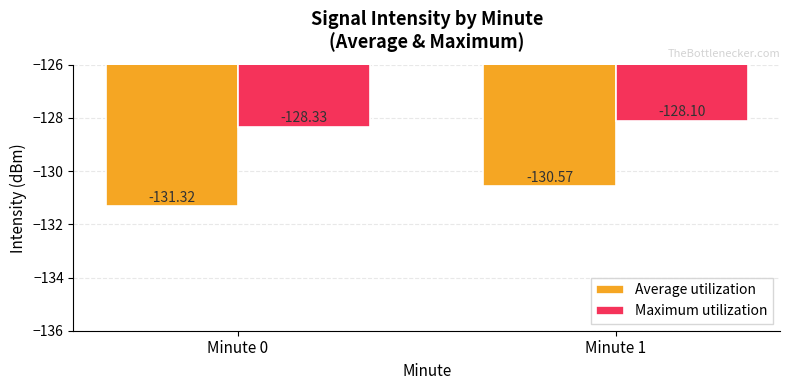

Count the number of categories in the chart.

2